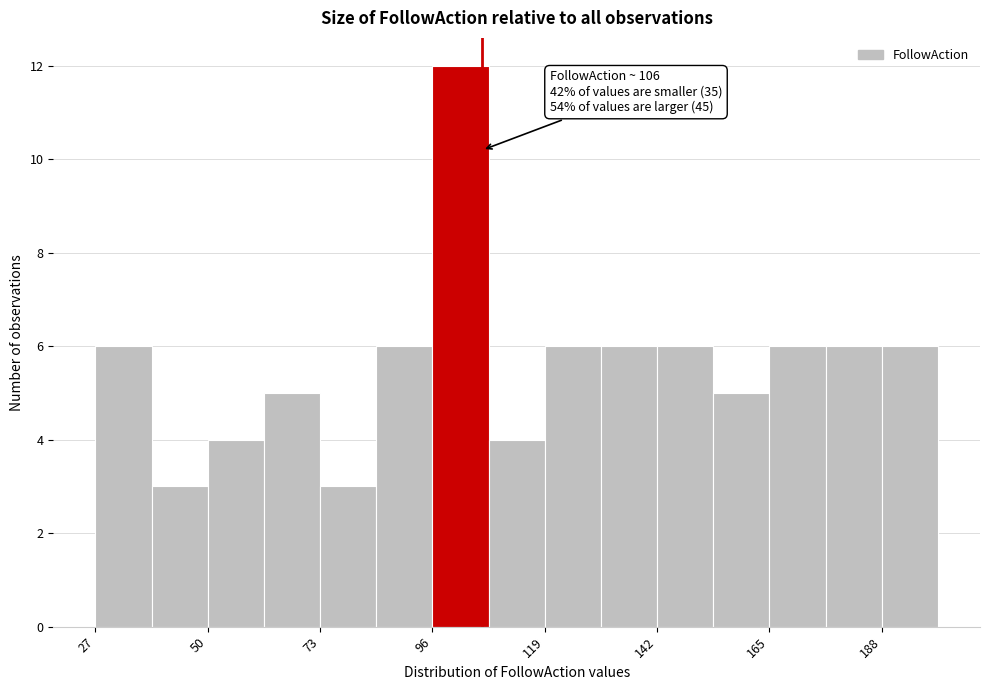

Read against the x-axis, roughly where is the centre of the tallest bar?

100